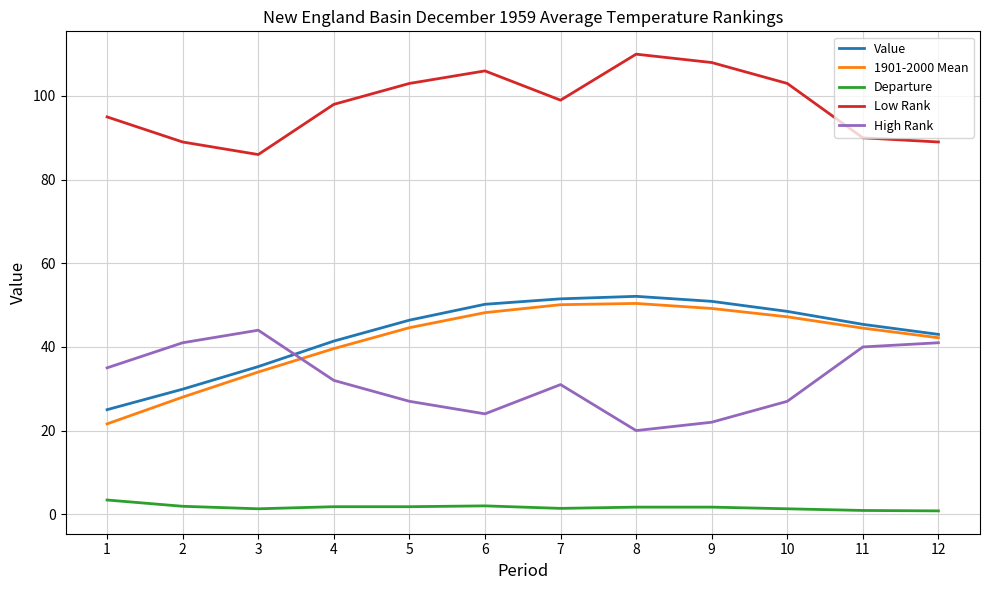

How many lines are shown in the chart?

5